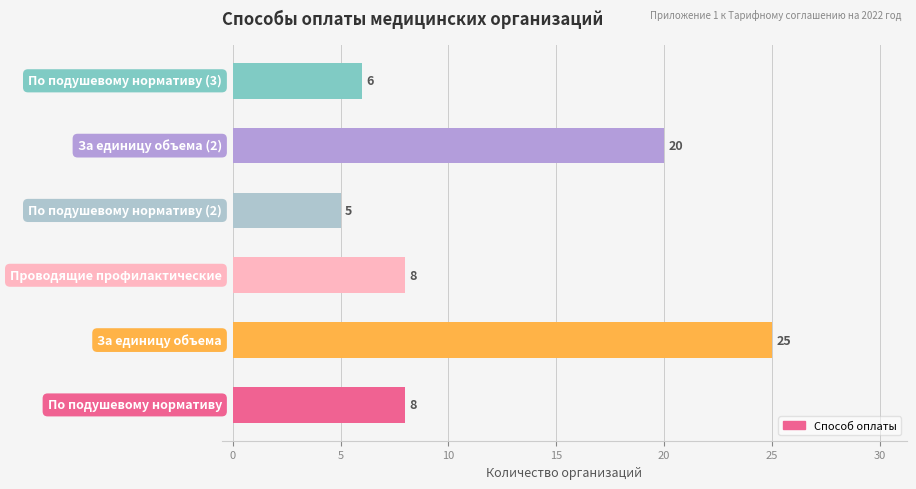

What is the maximum value shown in the chart?

25